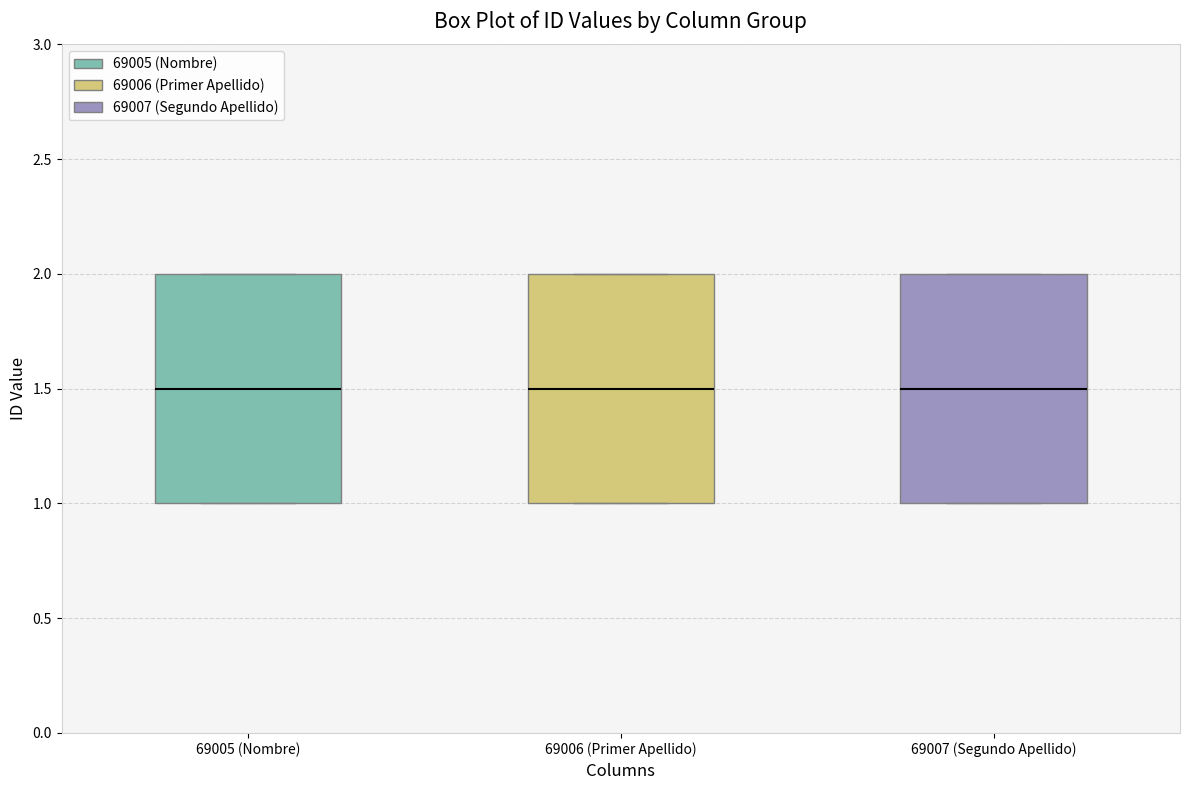

Where is the lower edge of the box for 69007 (Segundo Apellido) on the y-axis? The values are not printed on the chart, so give them approximately, as read against the axis.

1.0